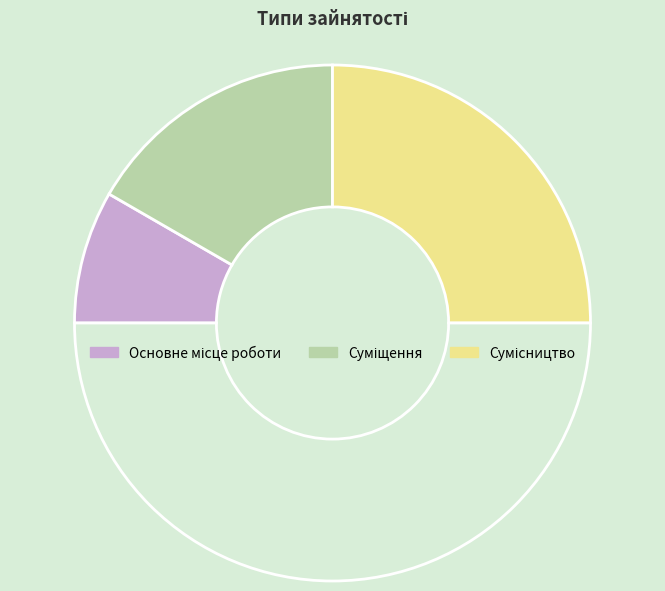

Which category has the smallest portion of the pie?

Основне місце роботи